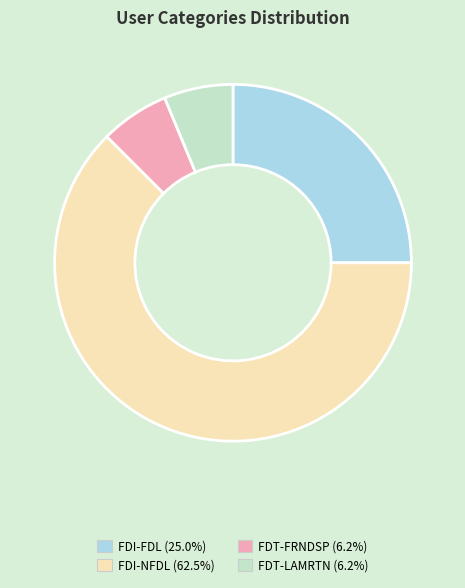

Is FDI-NFDL the majority of the pie?

Yes